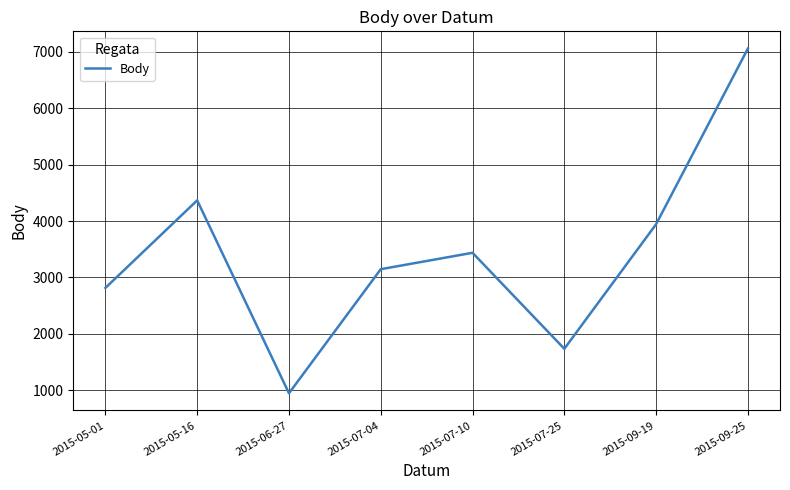

At which label is the value closest to 4002?

2015-09-19